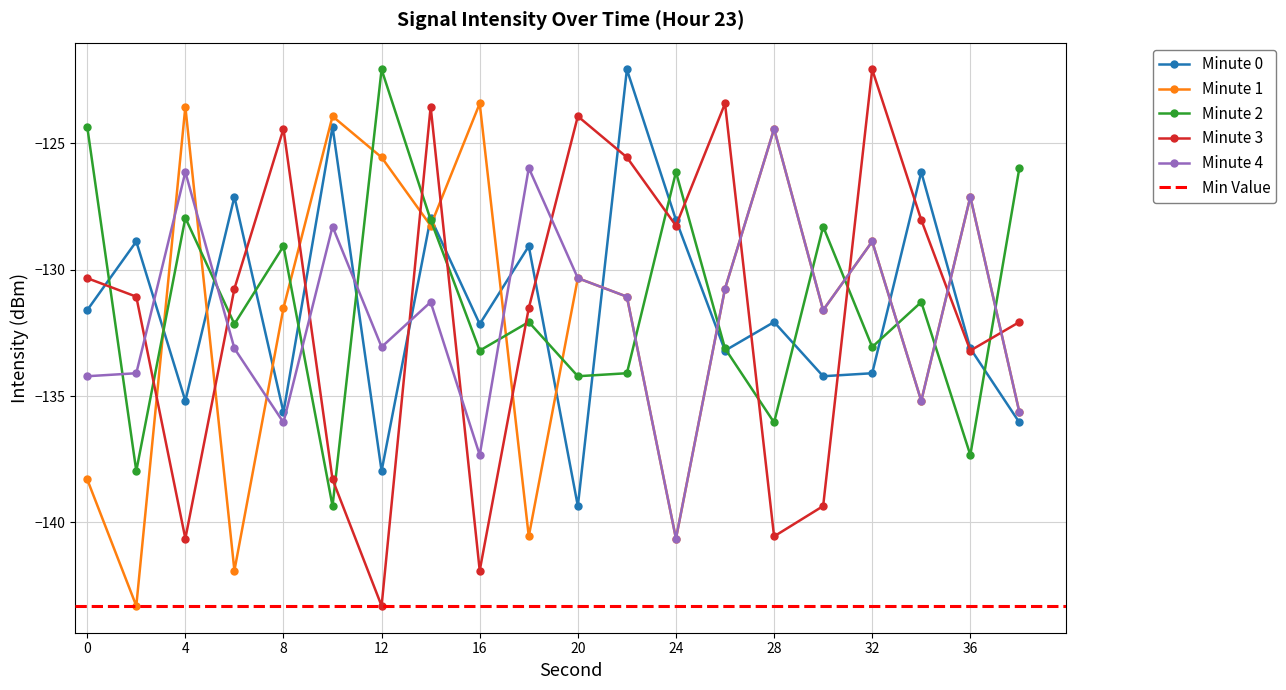

Does the chart have visible grid lines?

Yes